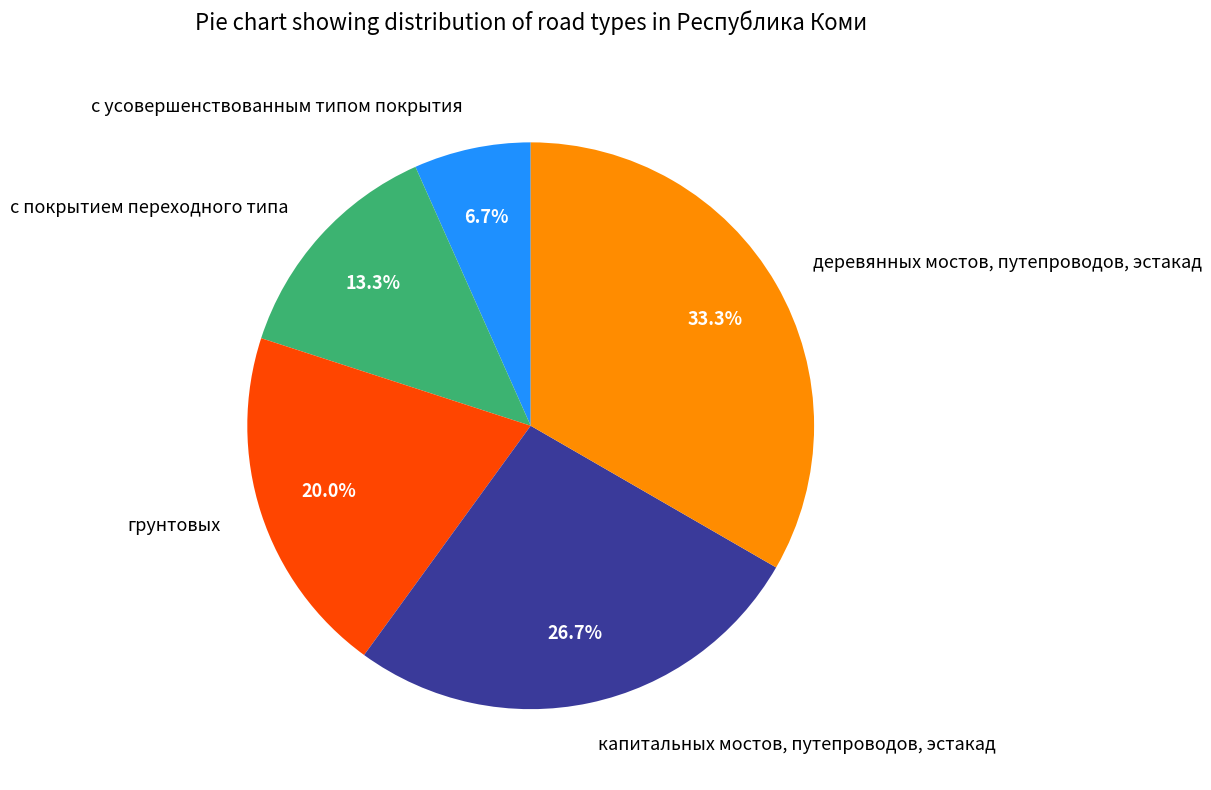

Between с покрытием переходного типа and грунтовых, which is larger?

грунтовых